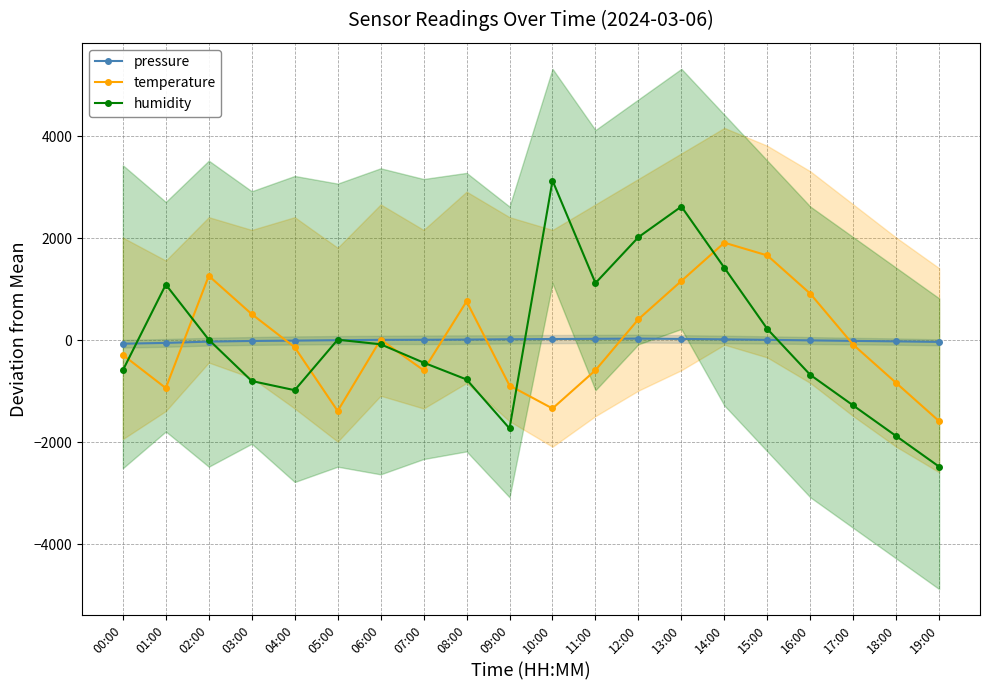

Between 11:00 and 14:00, which series saw the biggest shift?

temperature